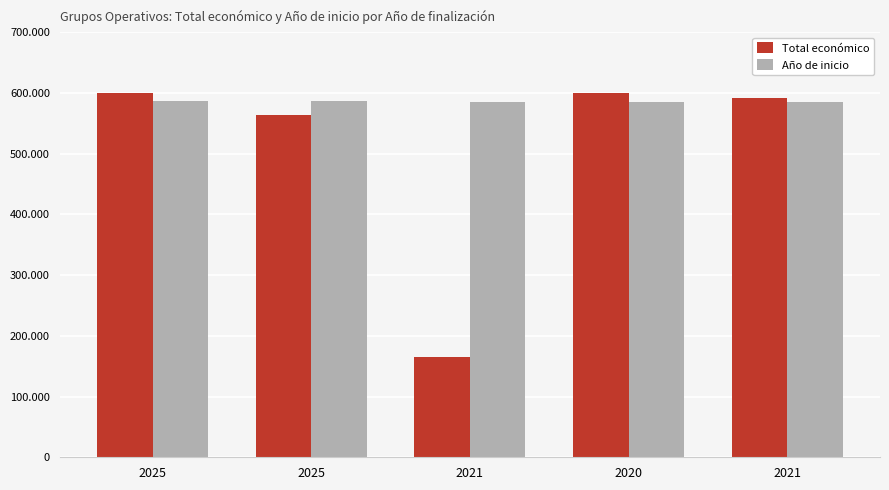

Where is Año de inicio nearest to the value 585945?

2025